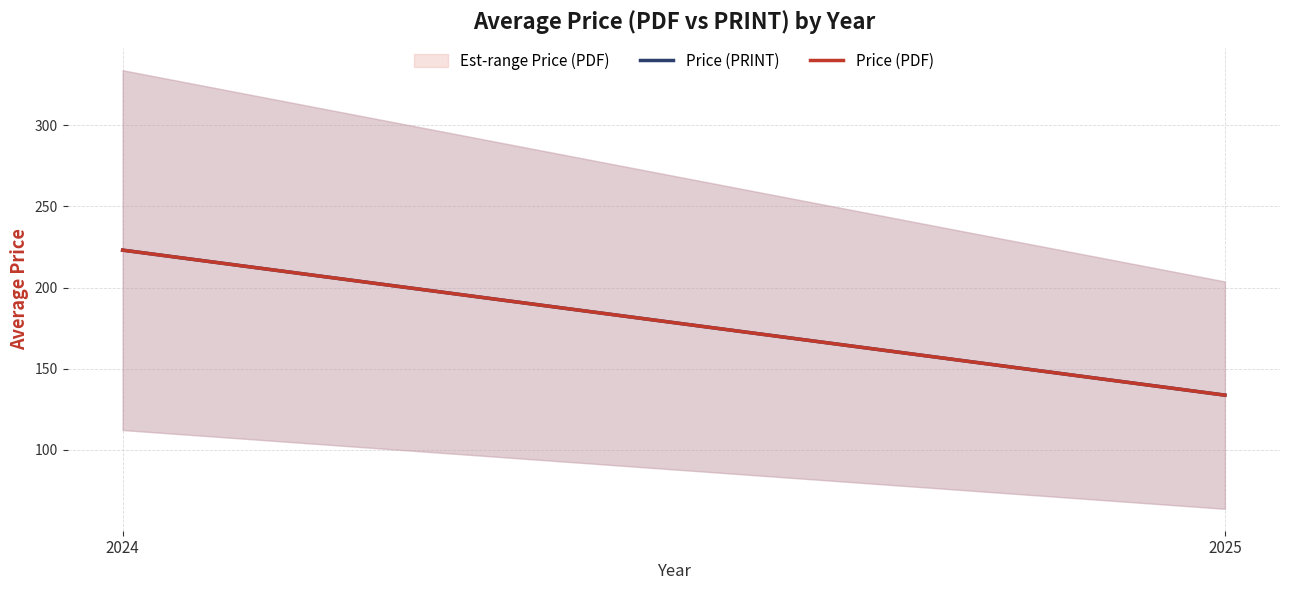

What is the average value of the Price (PDF) series?

178.4